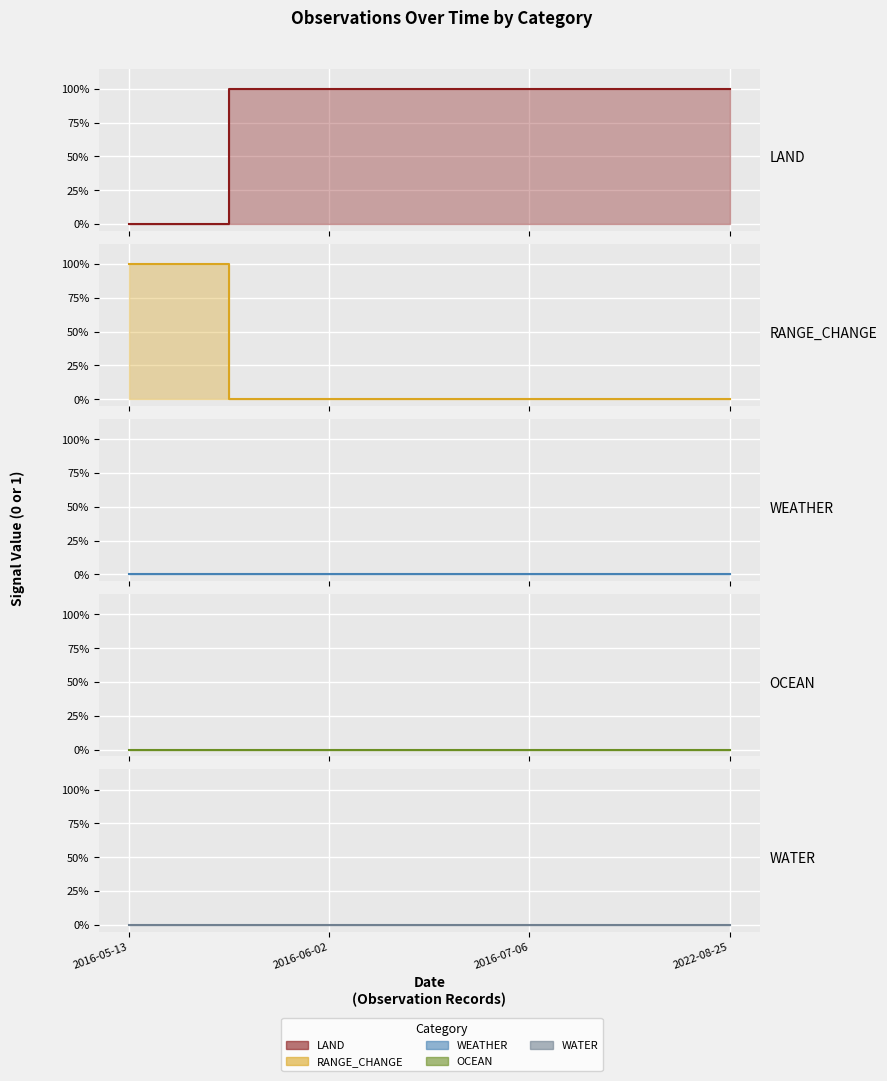

At how many categories does at least one series exceed 0?

4